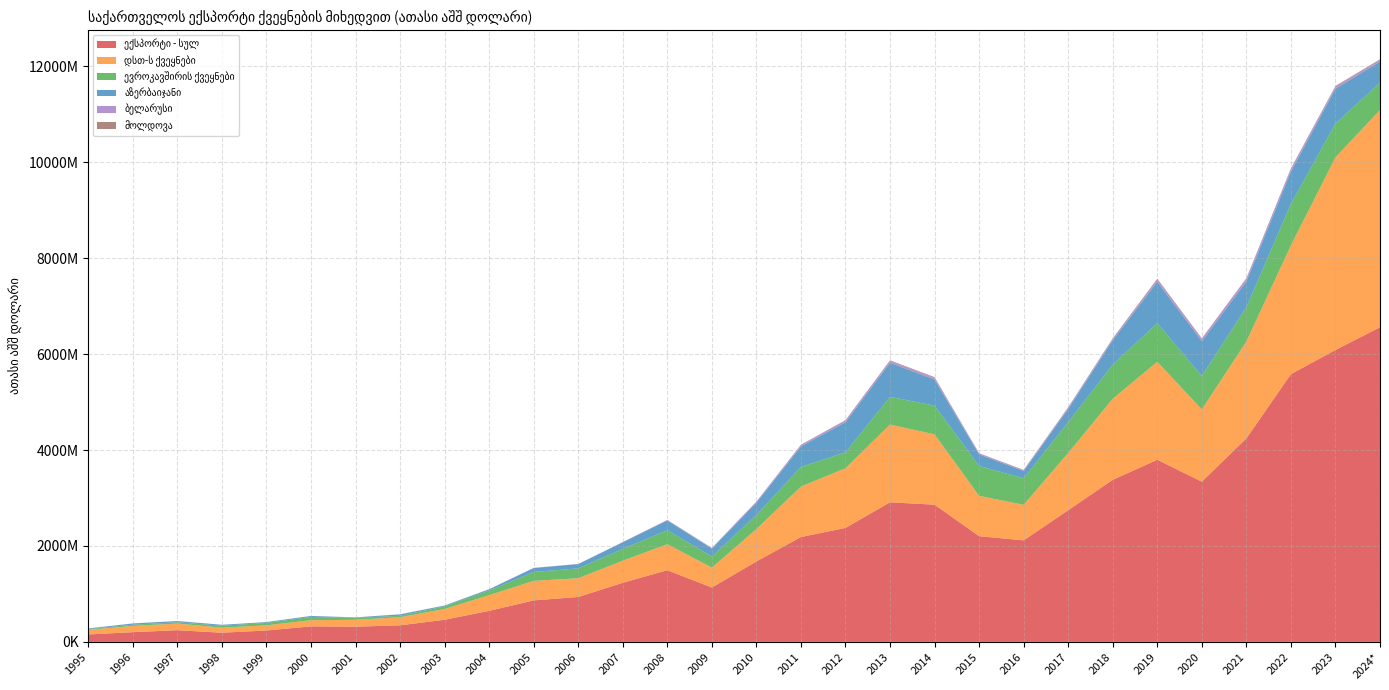

Reading right to left, list all the values displayed in this chart.

ექსპორტი - სულ: 2024*=6560360.0	2023=6086416.7	2022=5582444.2	2021=4242457.0	2020=3340697.6	2019=3797041.2	2018=3379656.9	2017=2745667.1	2016=2117136.4	2015=2204182.6	2014=2861045.2	2013=2910314.5	2012=2376635.4	2011=2186421.2	2010=1677306.9	2009=1133630.2	2008=1495345.2	2007=1232110.5	2006=936374.6	2005=865455.6	2004=646903.0	2003=461310.0	2002=345736.1	2001=317150.9	2000=323938.3	1999=238005.6	1998=191317.5	1997=244227.4	1996=203022.3	1995=155199.3
დსთ-ს ქვეყნები: 2024*=4527161.6	2023=4016115.5	2022=2685622.9	2021=2020730.7	2020=1505873.0	2019=2043210.8	2018=1689135.9	2017=1194177.6	2016=741193.1	2015=840854.0	2014=1465298.7	2013=1621095.7	2012=1244575.8	2011=1052101.3	2010=676618.2	2009=416162.3	2008=540884.8	2007=461895.5	2006=391077.5	2005=407175.5	2004=327638.7	2003=224737.5	2002=168497.9	2001=143849.9	2000=128077.2	1999=107296.8	1998=106026.0	1997=138522.2	1996=129932.6	1995=97988.3
ევროკავშირის ქვეყნები: 2024*=573550.0	2023=704452.4	2022=862525.2	2021=717086.1	2020=697496.5	2019=805351.0	2018=712839.6	2017=642229.5	2016=550474.2	2015=623280.2	2014=599458.3	2013=577521.6	2012=332103.8	2011=410616.9	2010=291371.3	2009=229535.1	2008=291588.6	2007=245361.0	2006=205896.9	2005=184828.2	2004=96529.7	2003=54790.8	2002=30664.6	2001=39383.9	2000=68632.4	1999=50774.2	1998=40525.7	1997=26439.0	1996=26580.8	1995=12808.5
აზერბაიჯანი: 2024*=438327.5	2023=724534.7	2022=672698.5	2021=531724.2	2020=724534.7	2019=862010.4	2018=507628.4	2017=274224.1	2016=152719.4	2015=240869.6	2014=544448.0	2013=709919.2	2012=626914.0	2011=425907.0	2010=256241.8	2009=165633.8	2008=203930.3	2007=137455.0	2006=88913.5	2005=83430.8	2004=25327.2	2003=16445.1	2002=29171.7	2001=9975.8	2000=20079.6	1999=16936.8	1998=18636.2	1997=25106.8	1996=24714.4	1995=13384.4
ბელარუსი: 2024*=36663.0	2023=37873.4	2022=56416.2	2021=59425.9	2020=47305.0	2019=44058.0	2018=28445.8	2017=27547.3	2016=18251.6	2015=20466.4	2014=34810.5	2013=40506.4	2012=33832.6	2011=28327.1	2010=23775.3	2009=14100.6	2008=11167.8	2007=4738.6	2006=3258.2	2005=2454.5	2004=2722.8	2003=1989.0	2002=2441.9	2001=1499.5	2000=649.3	1999=570.1	1998=892.6	1997=1060.9	1996=1382.7	1995=2134.1
მოლდოვა: 2024*=10678.7	2023=19845.3	2022=12895.2	2021=10678.7	2020=12882.2	2019=19845.3	2018=11437.7	2017=9072.0	2016=6534.3	2015=4653.4	2014=14338.8	2013=11464.0	2012=10126.7	2011=7745.7	2010=1595.7	2009=765.8	2008=610.5	2007=841.4	2006=216.5	2005=236.9	2004=115.1	2003=165.7	2002=130.7	2001=149.3	2000=221.6	1999=119.9	1998=149.1	1997=275.3	1996=104.2	1995=149.0